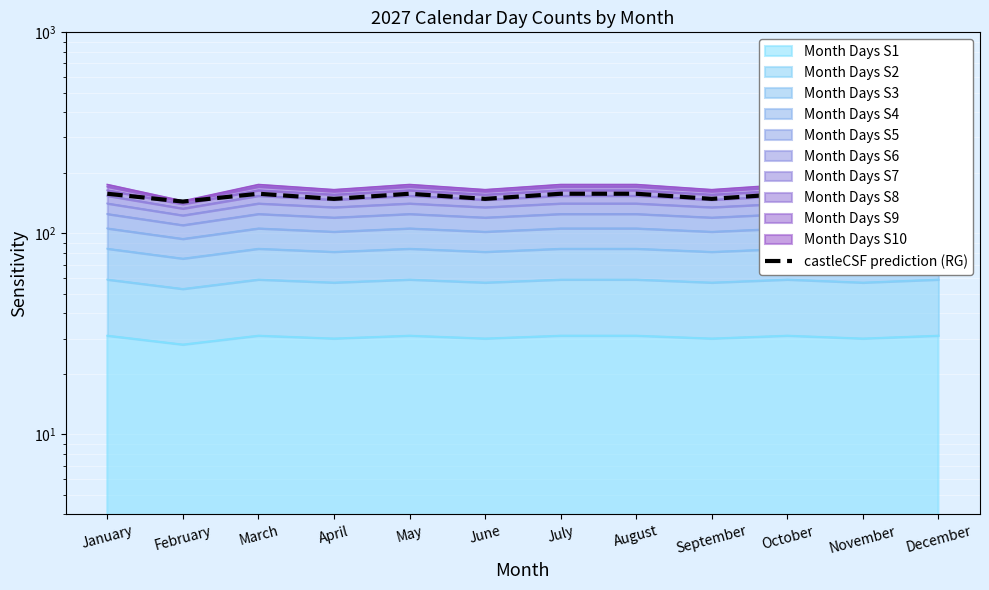

What is the ratio of the value at October to the value at June?

1.1